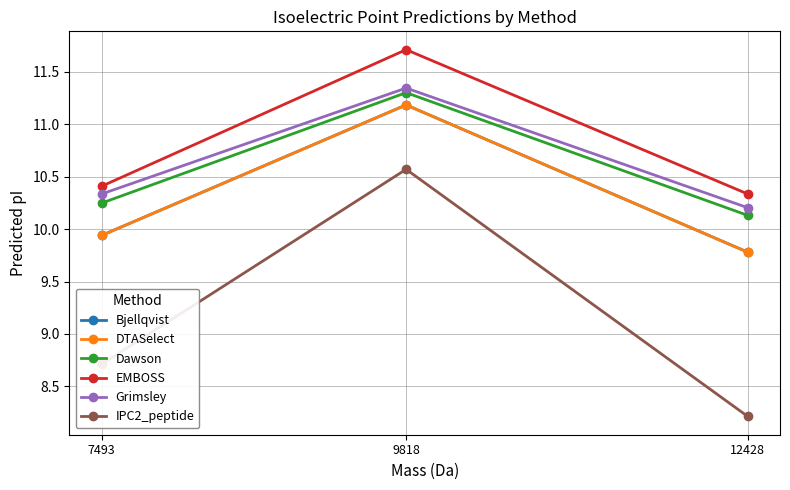

What is the maximum value shown in the chart?

11.7